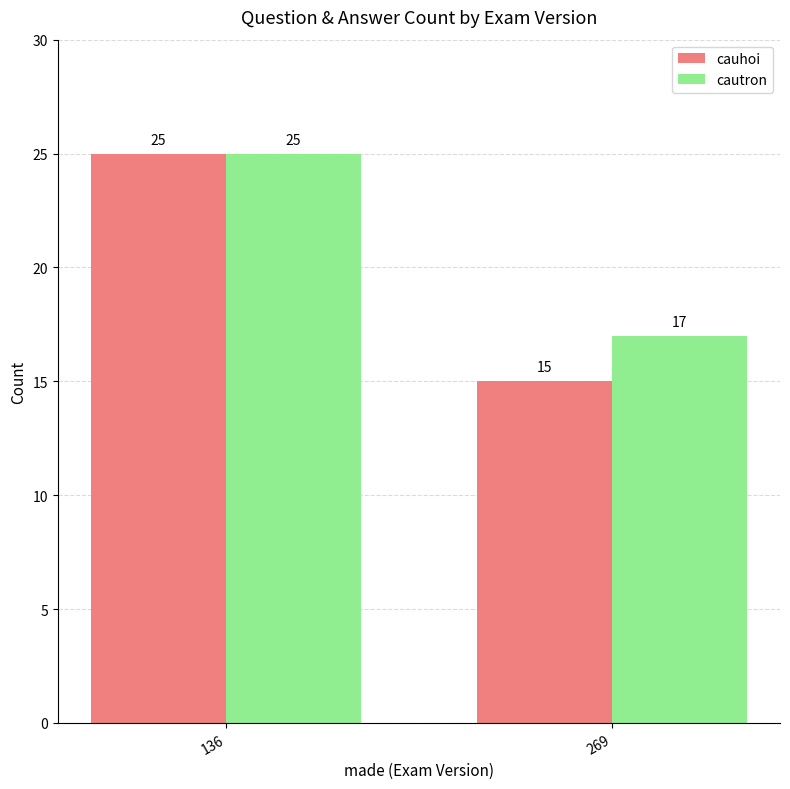

At how many categories does at least one series exceed 18?

1